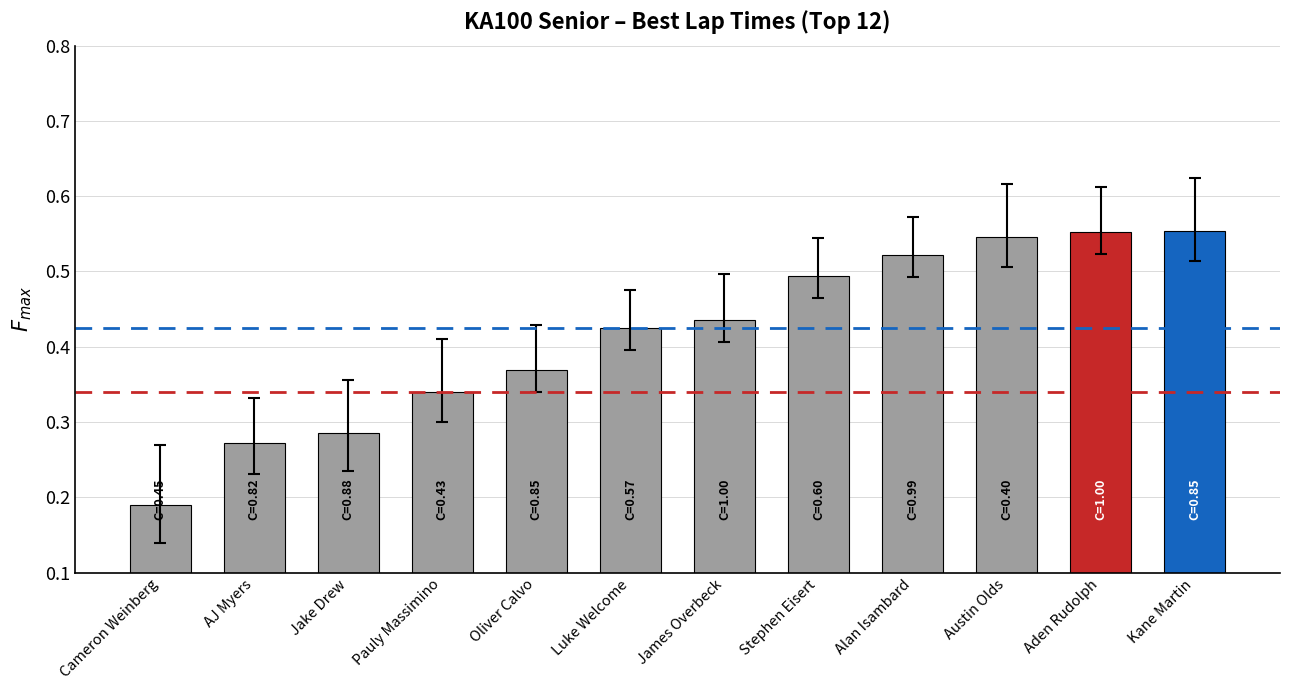

Is it true that the value at Oliver Calvo is 0.2?

False